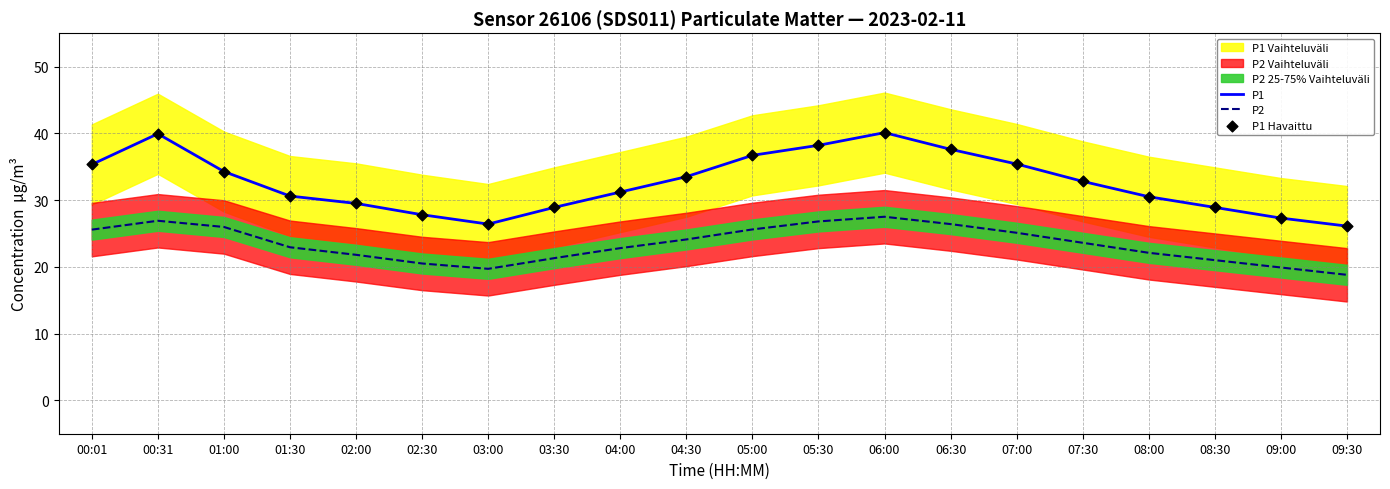

Which series reaches the maximum Y coordinate?

P1